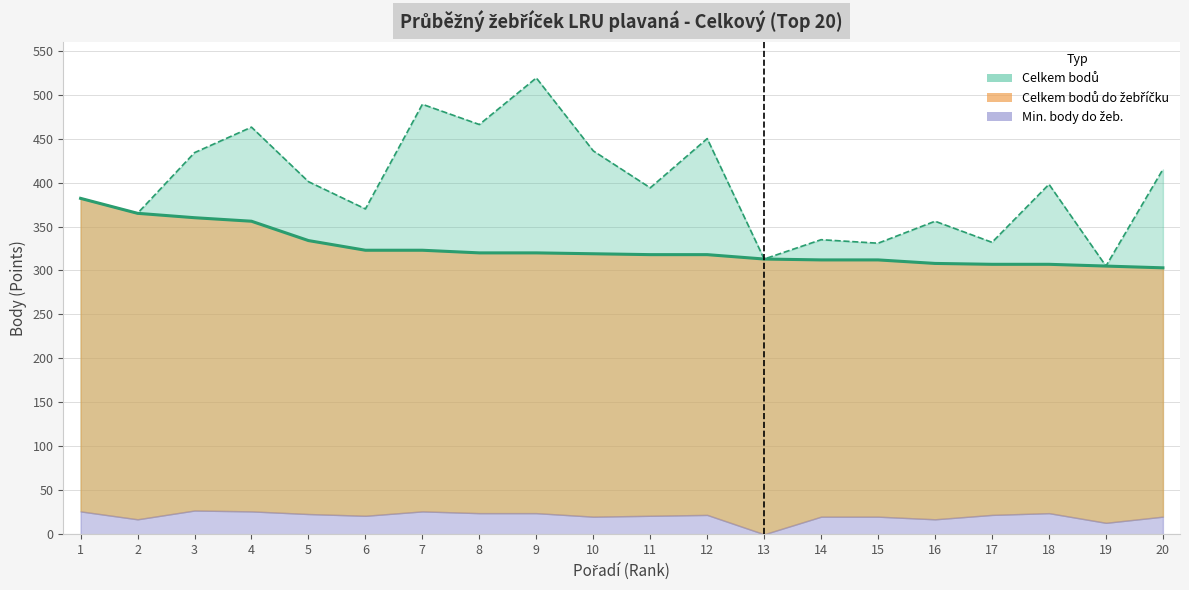

How many data points in Celkem bodů are less than 398?

10